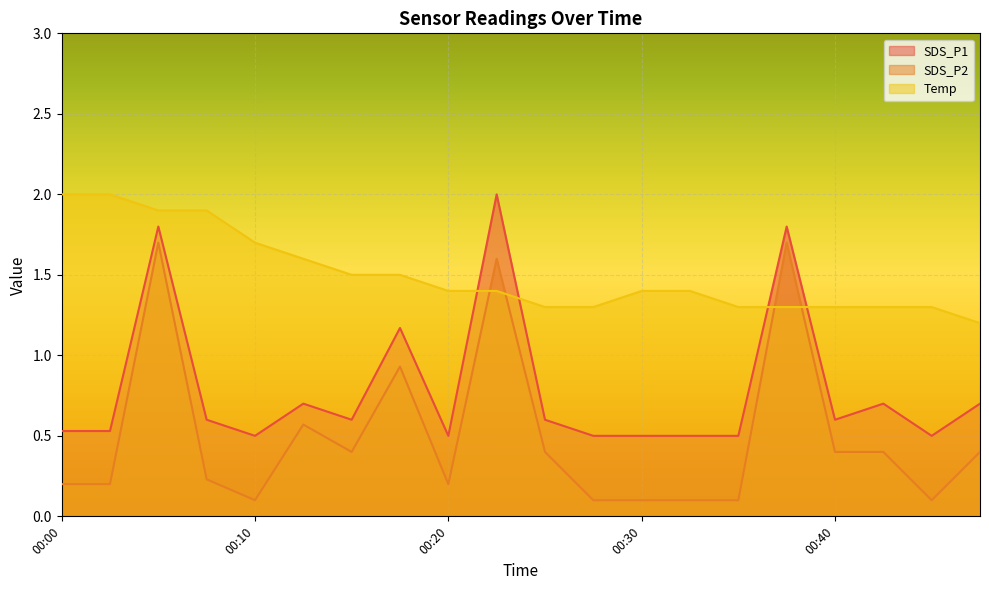

At which category is the sum across all series the highest?

00:05